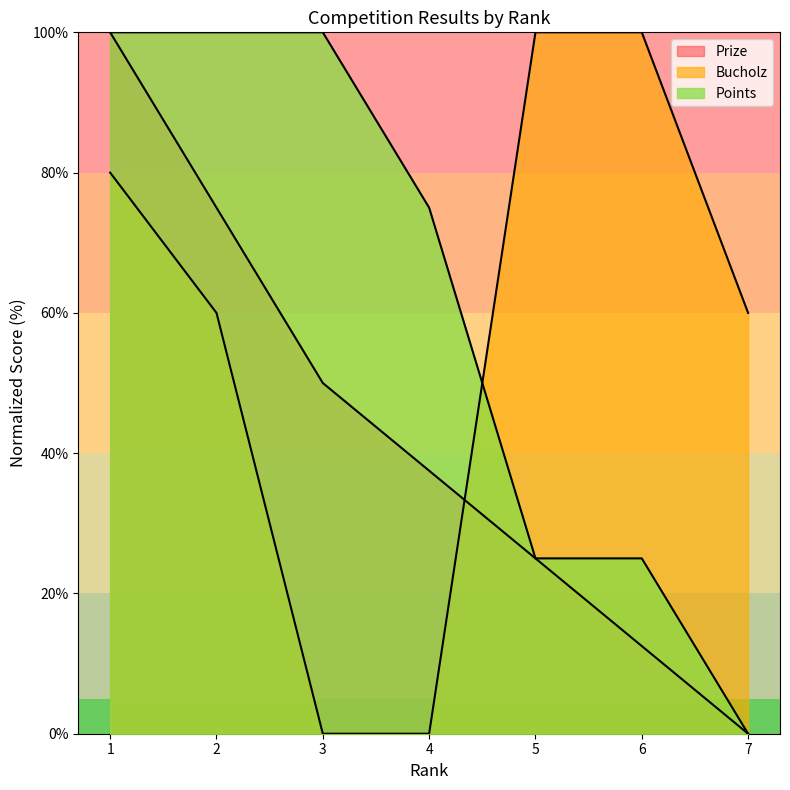

Between 2 and 6, which series saw the biggest shift?

Points